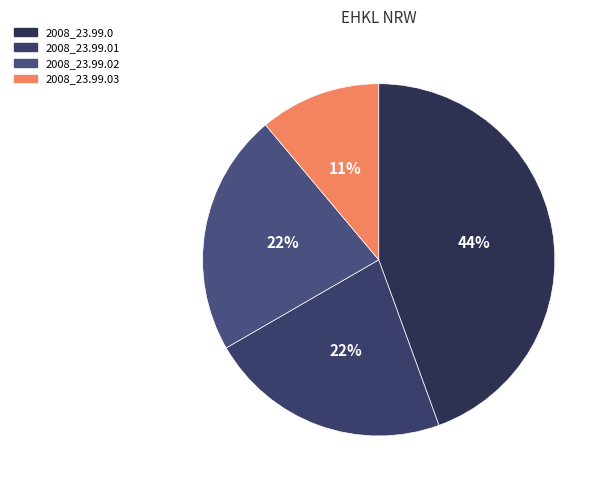

What is the total percentage of 2008_23.99.03 and 2008_23.99.02?

33.3%